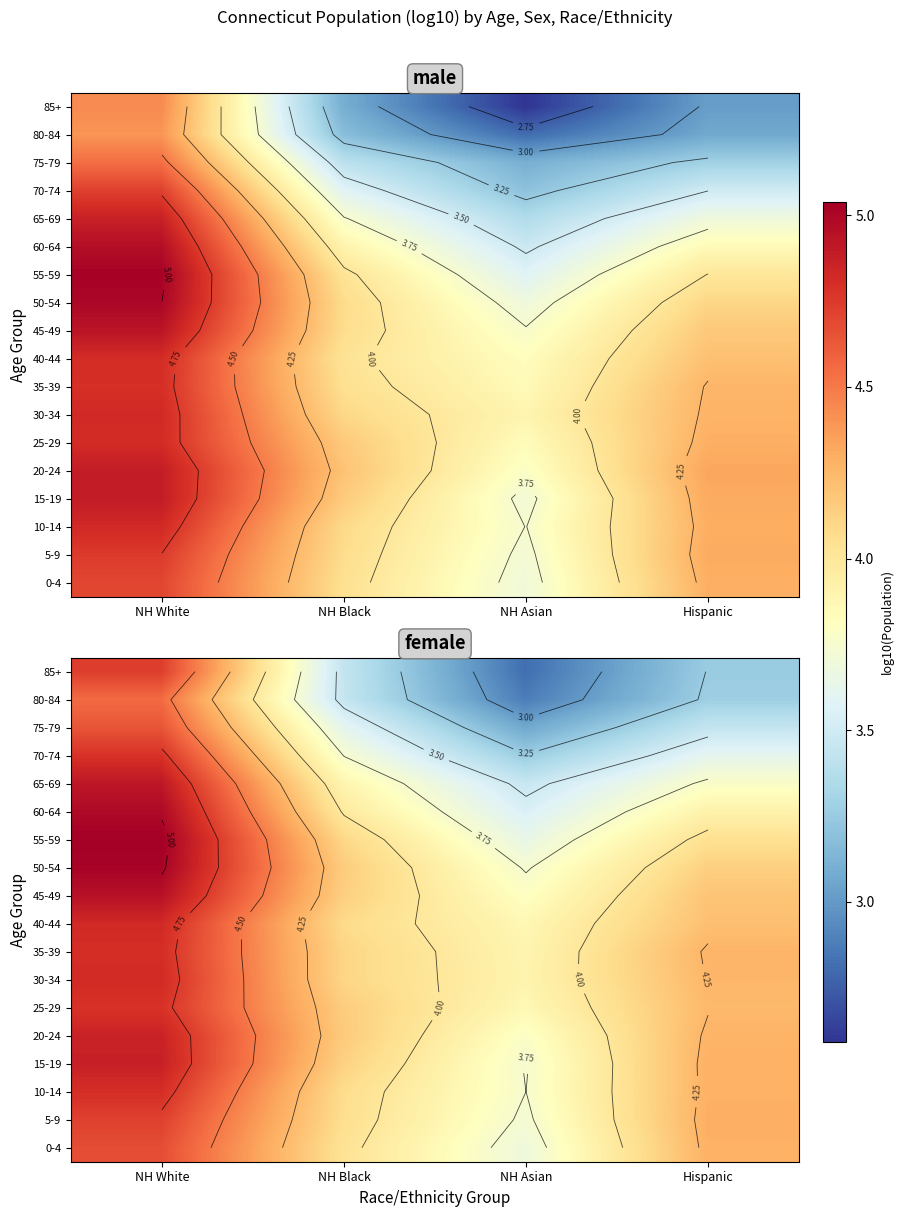

Where is 85+ nearest to the value 3?

NH Asian